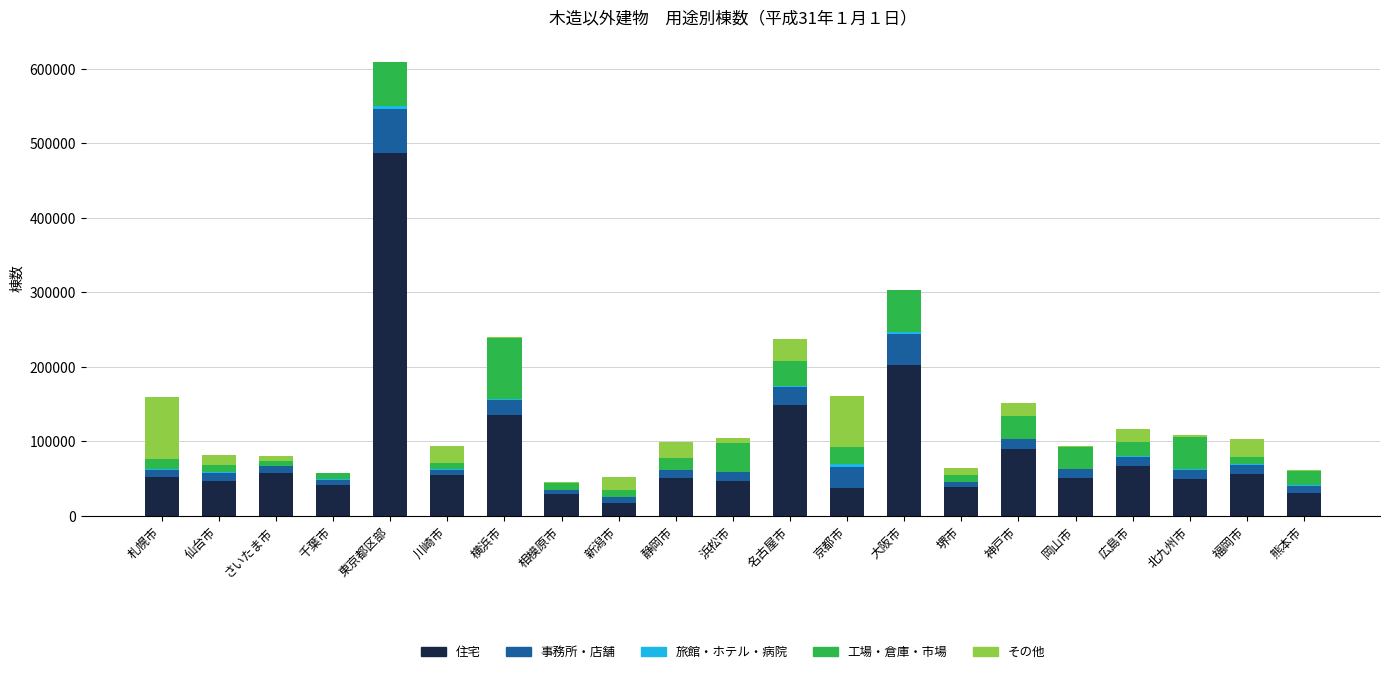

Which category has the highest value in the 住宅 series?

東京都区部